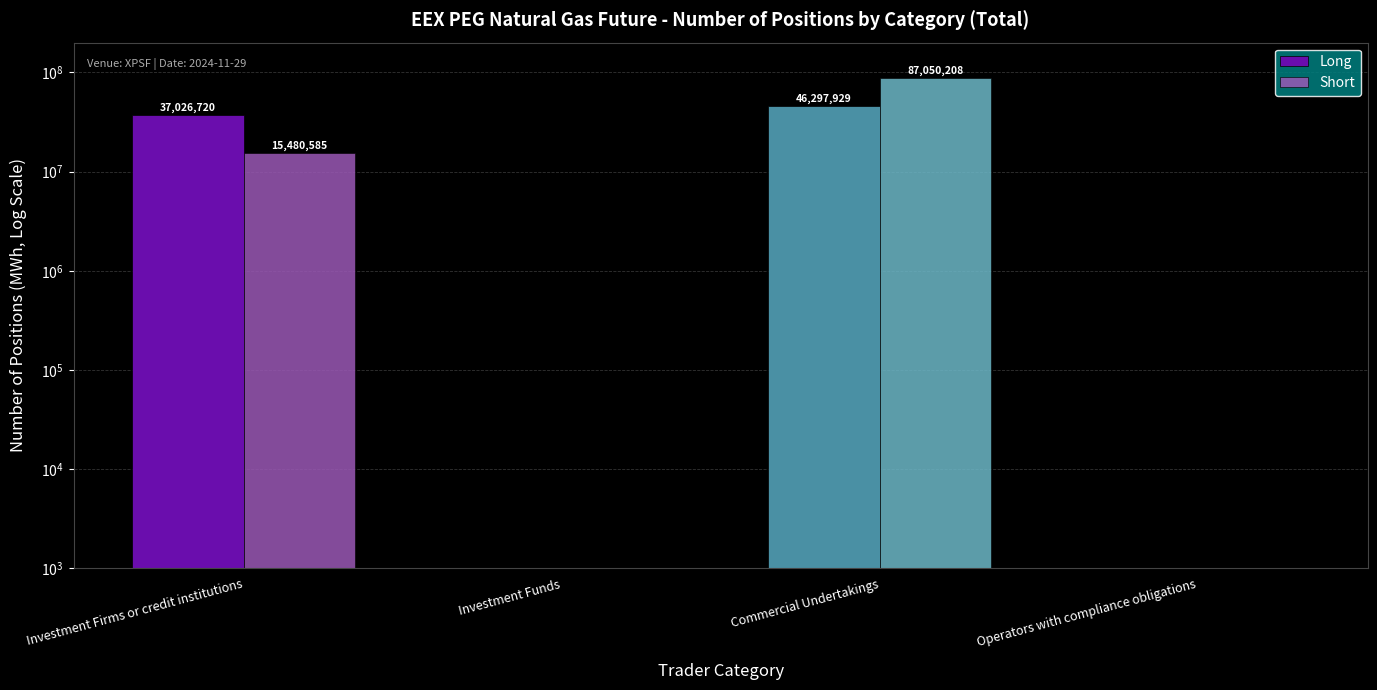

Is it true that Long equals 18607819 at Investment Firms or credit institutions?

False